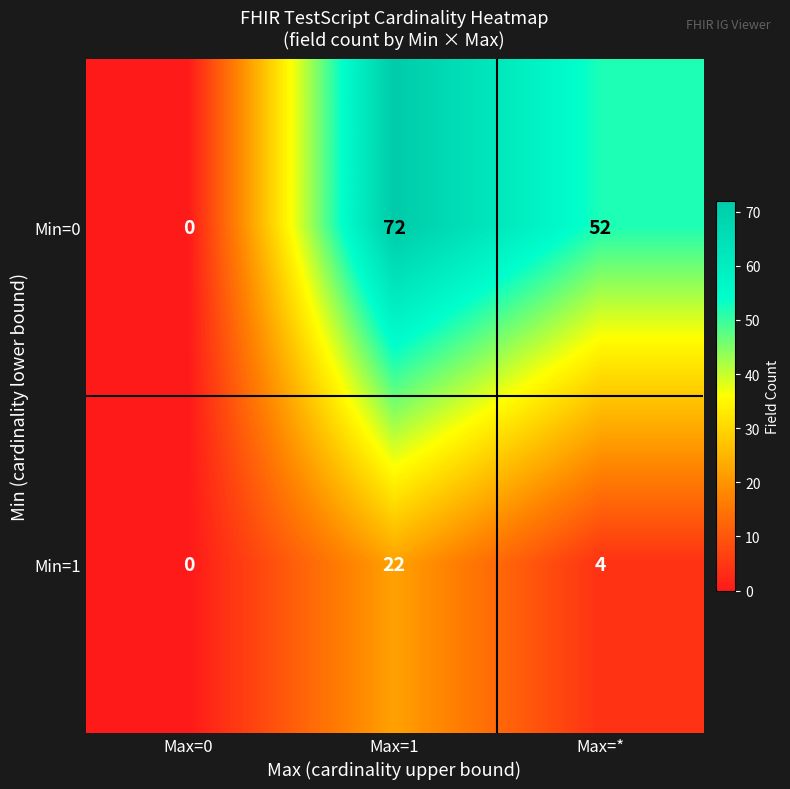

What is the sum of all Min=1 values?

26